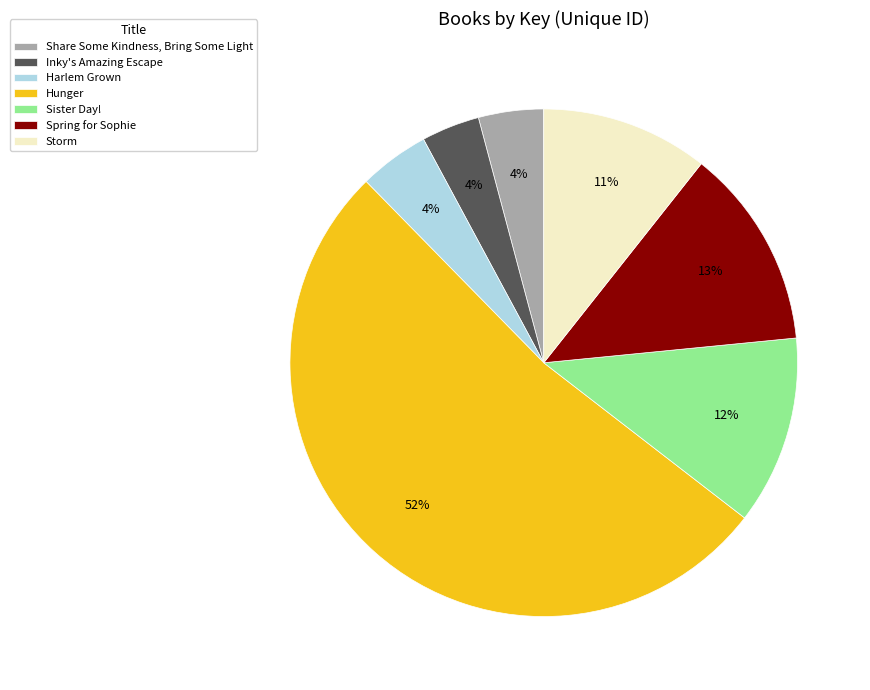

Is there any slice that represents more than half of the pie?

Yes